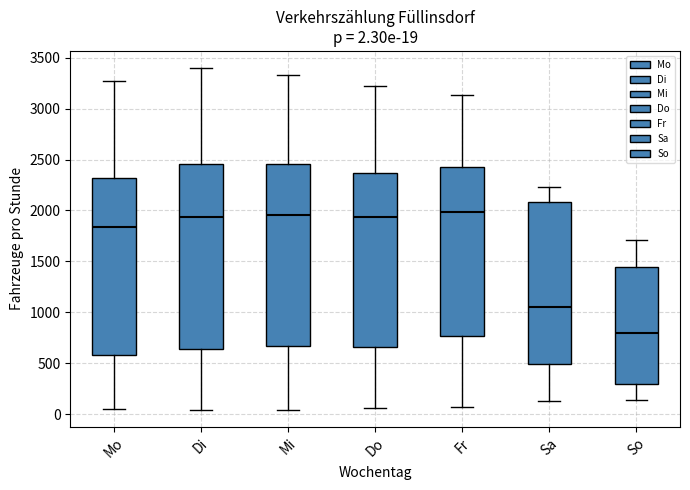

Which box's median line is the lowest?

So